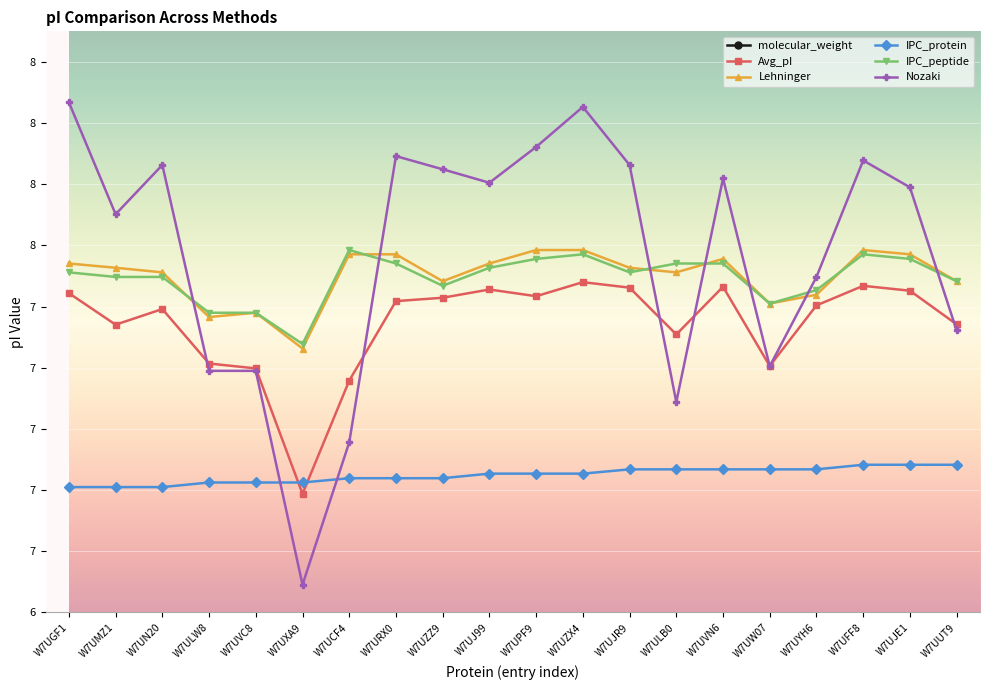

True or false: Nozaki has more than 1 points higher than both neighbors.

True